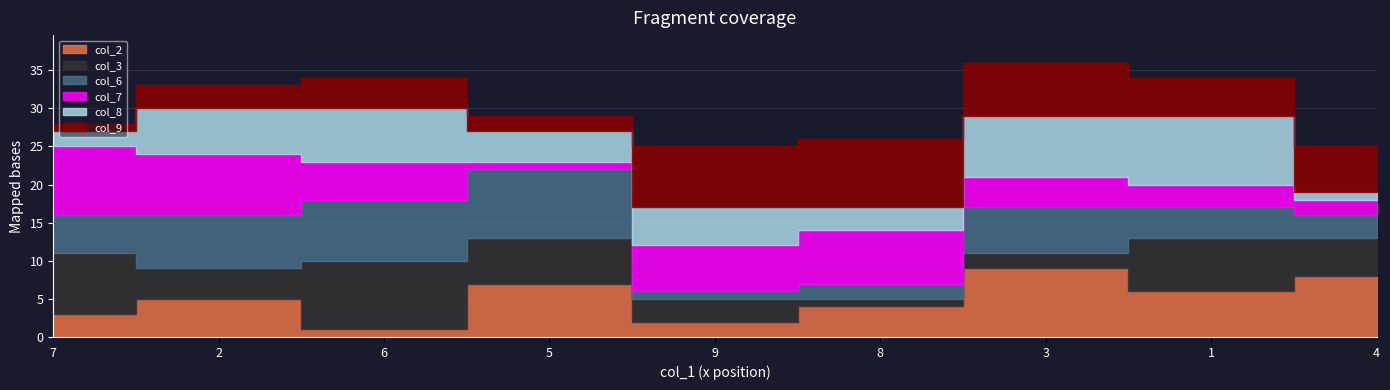

Which category has the lowest value across all series?

6